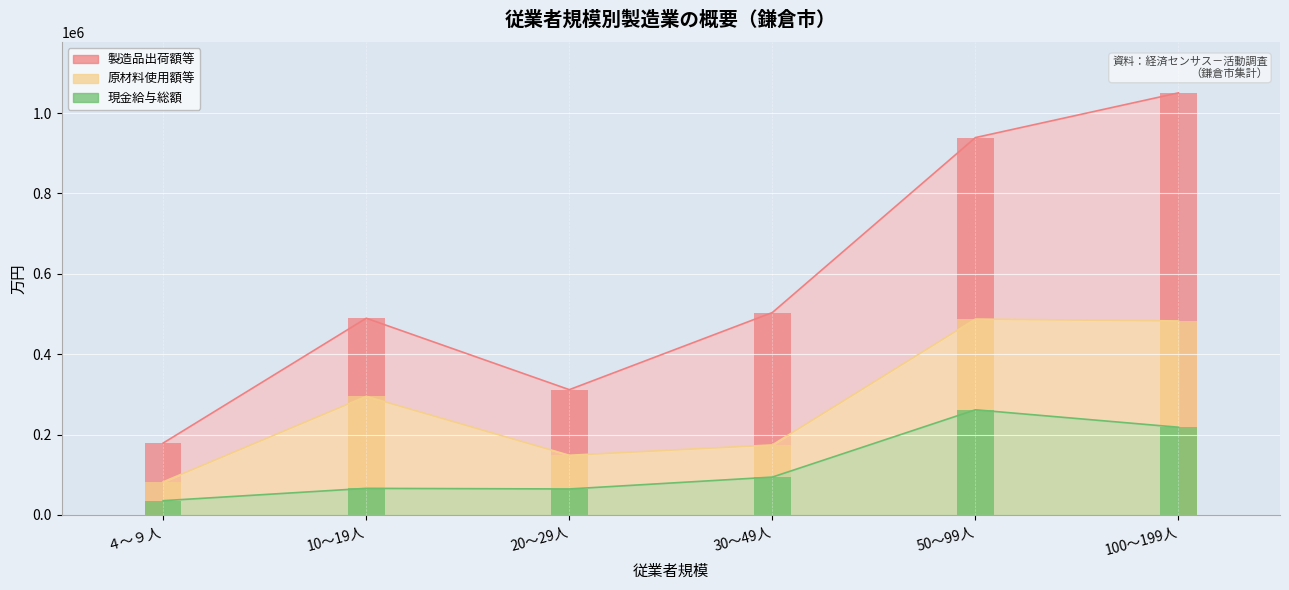

True or false: 現金給与総額 has a value of 218312 at 100～199人.

True